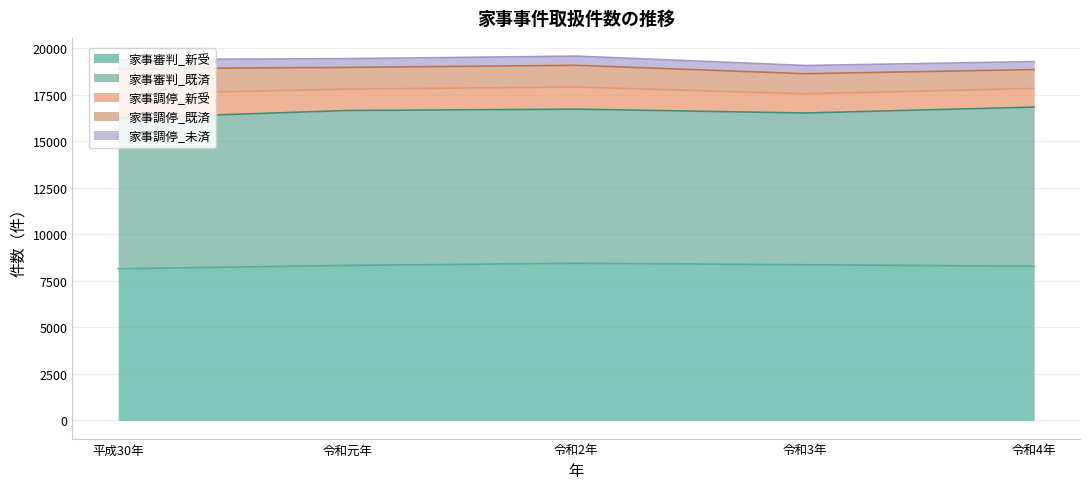

Between 令和3年 and 平成30年, which is larger?

令和3年